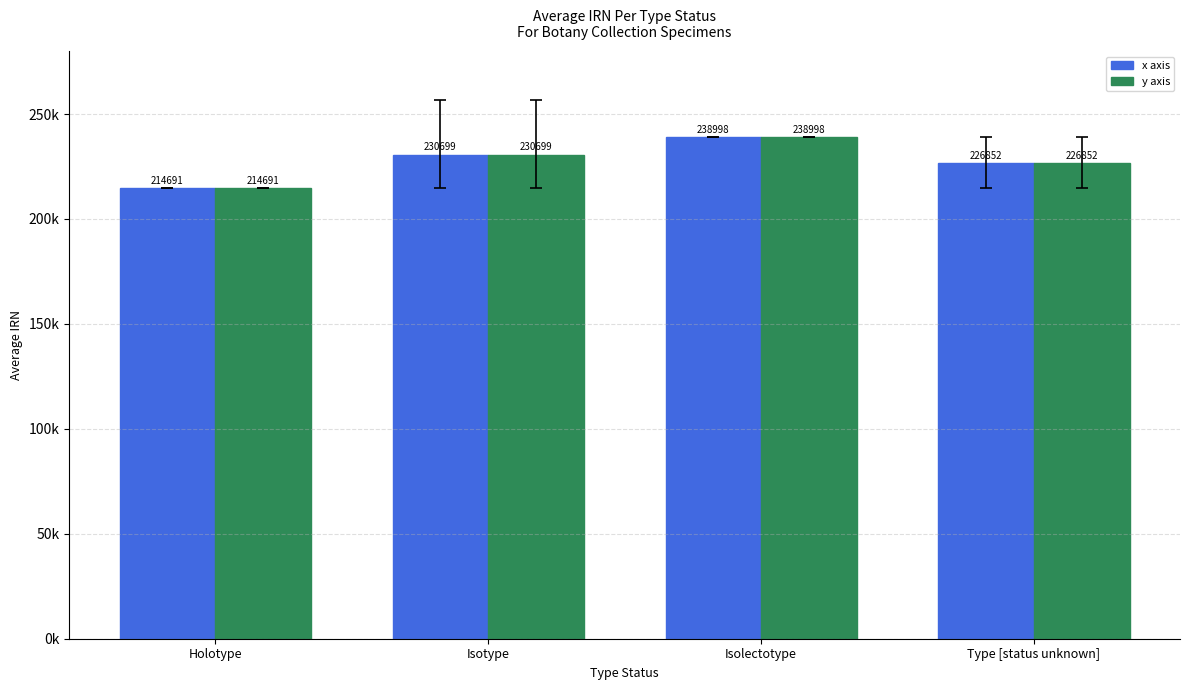

Reading left to right, extract all data points from this chart.

x axis: Holotype=214690.8	Isotype=230699.2	Isolectotype=238998.0	Type [status unknown]=226851.5
y axis: Holotype=214690.8	Isotype=230699.2	Isolectotype=238998.0	Type [status unknown]=226851.5